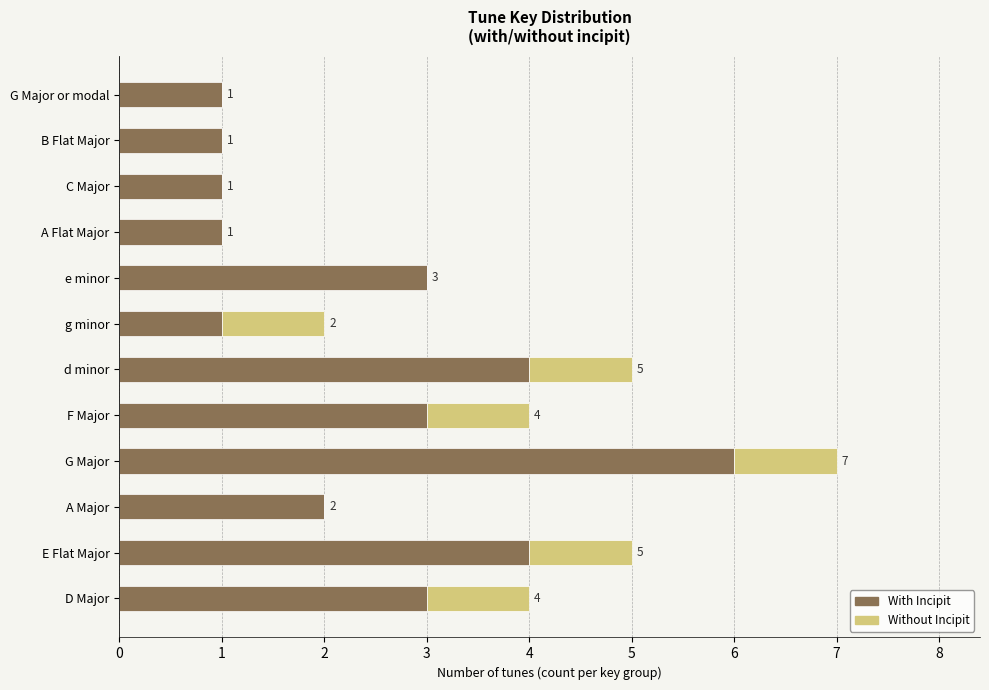

At which category is the sum across all series the highest?

G Major